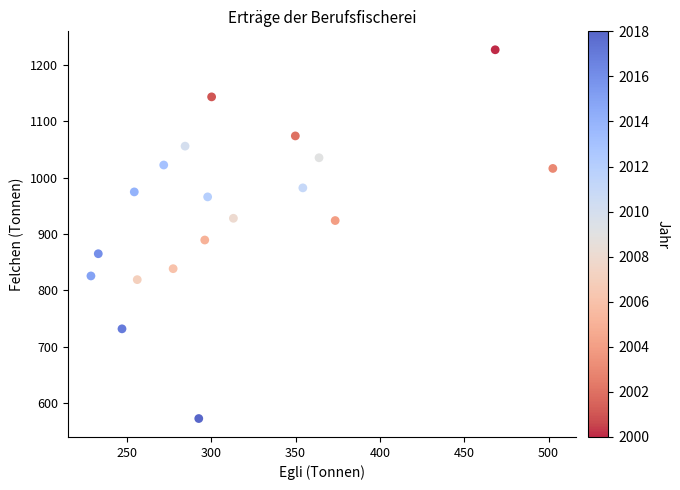

What Y value in the scatter plot is closest to 899?

889.2